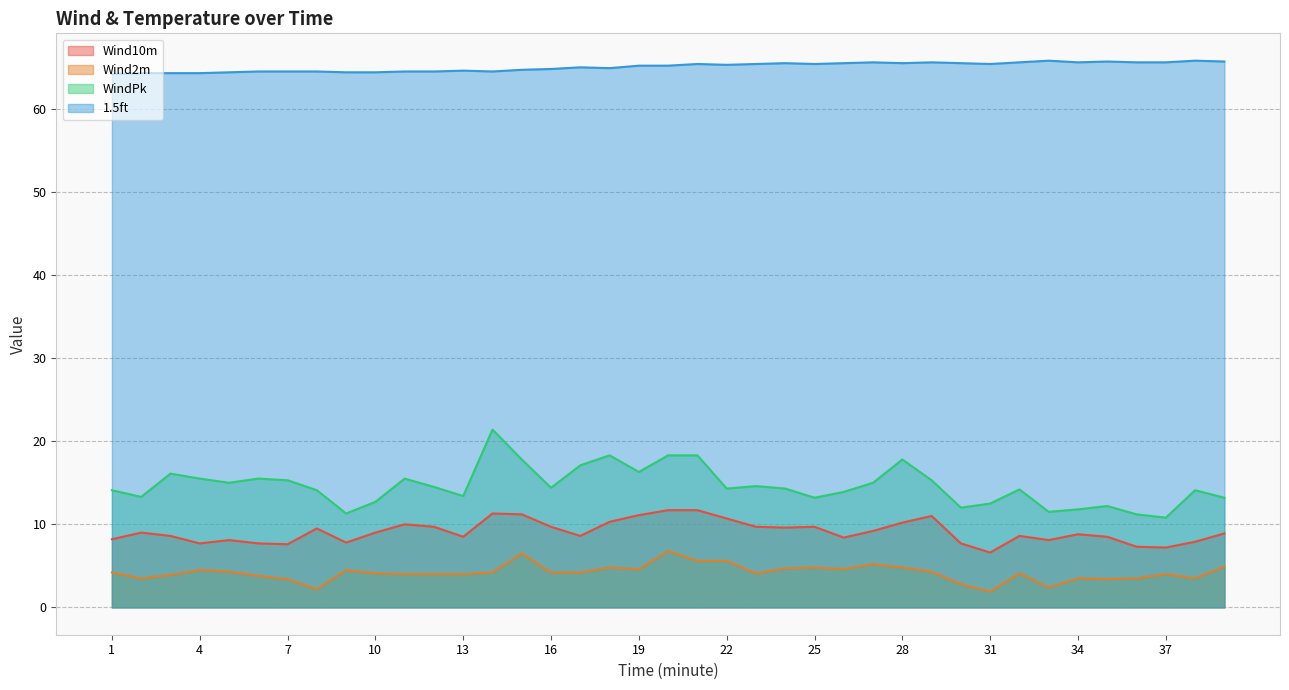

True or false: Wind10m and 1.5ft intersect in this chart.

False